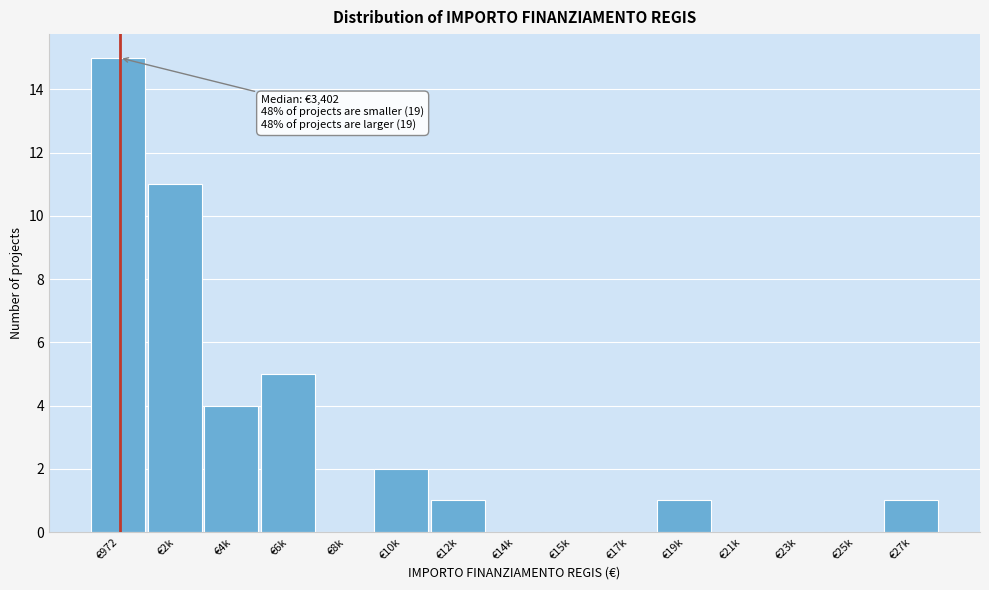

Reading left to right, list all the values displayed in this chart.

€972=15	€2k=11	€4k=4	€6k=5	€8k=0	€10k=2	€12k=1	€14k=0	€15k=0	€17k=0	€19k=1	€21k=0	€23k=0	€25k=0	€27k=1